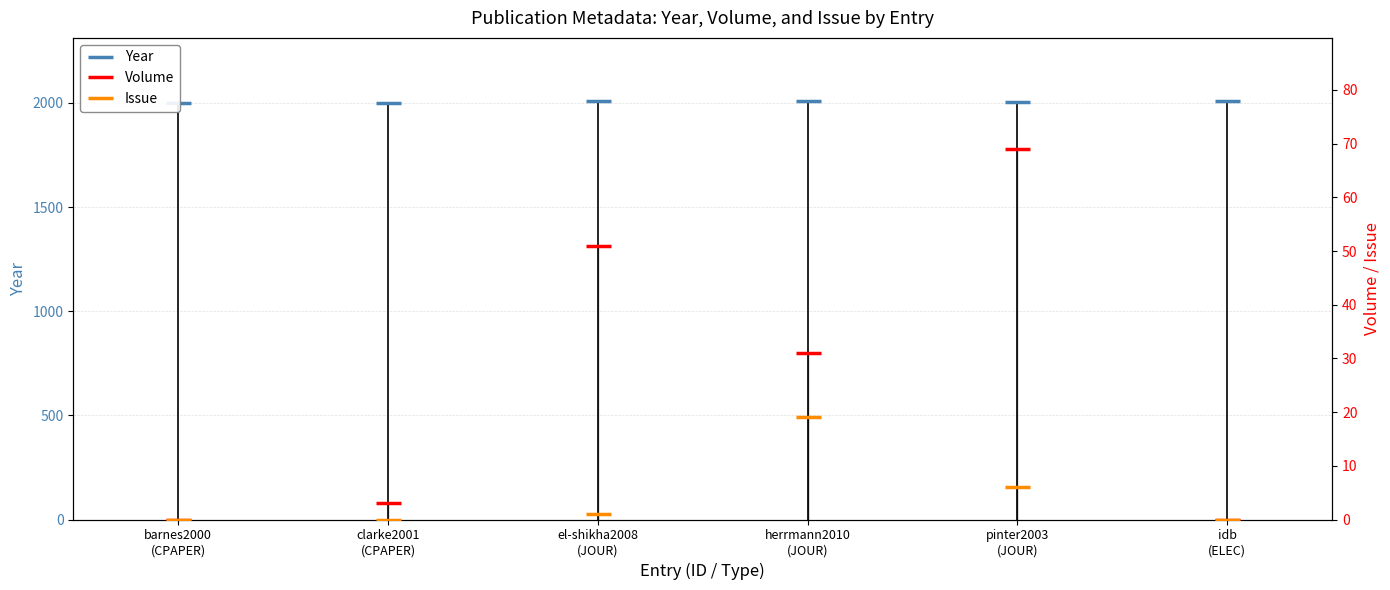

Does the chart display data point markers on the line(s)?

Yes